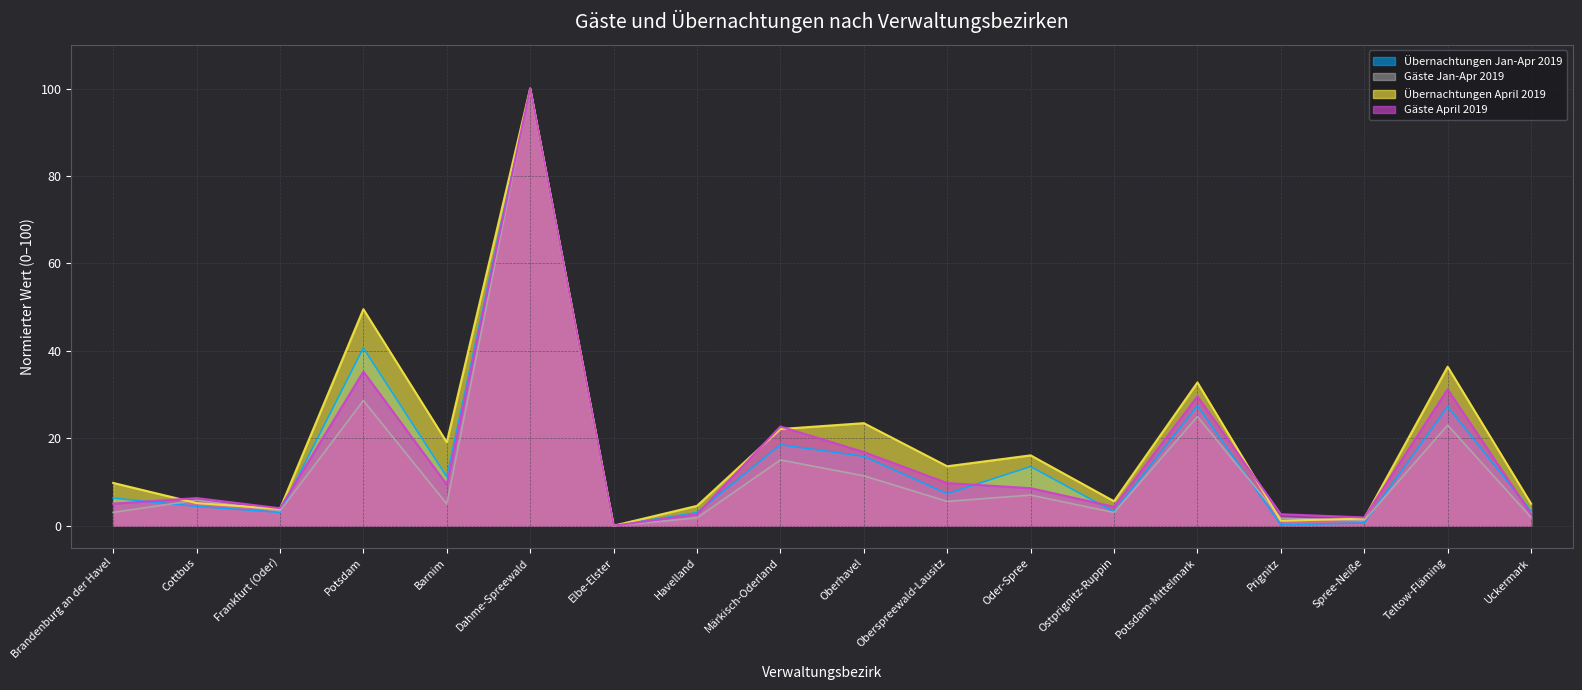

Between which two adjacent categories do Übernachtungen Jan-Apr 2019 and Gäste Jan-Apr 2019 first intersect?

Brandenburg an der Havel and Cottbus